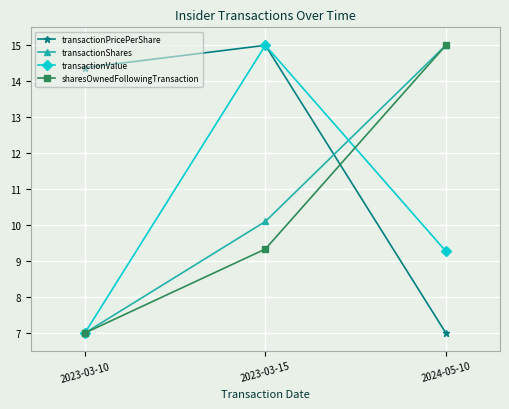

How many data points in transactionPricePerShare are above 14?

2